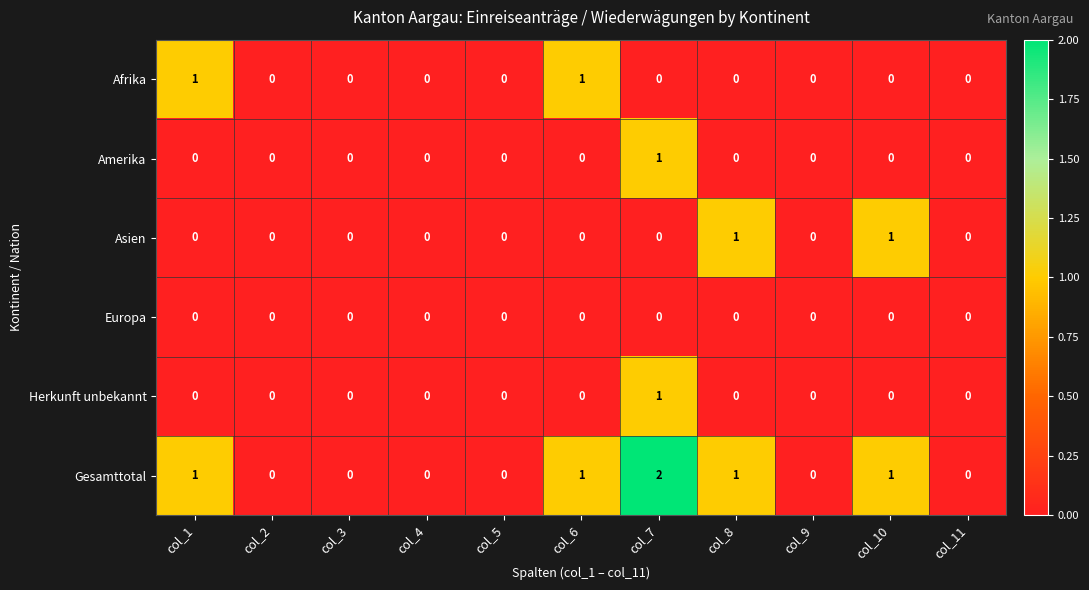

The value of Gesamttotal at col_4 is -1. True or false?

False